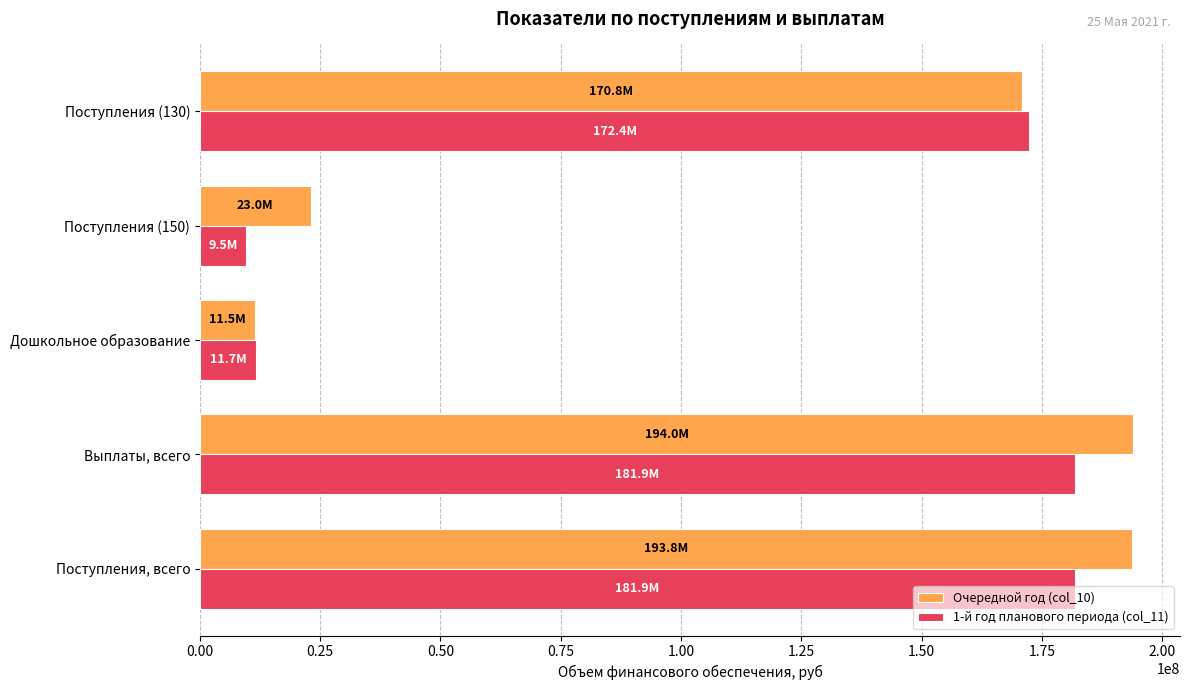

At which label does Очередной год (col_10) reach its minimum?

Дошкольное образование